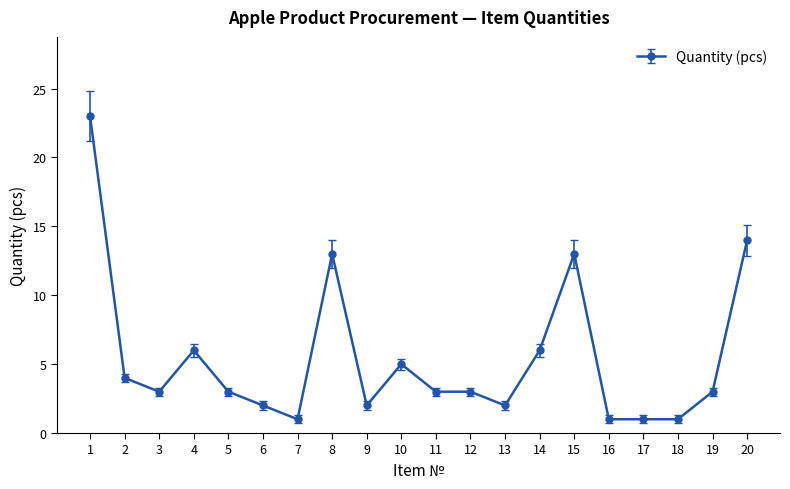

Reading left to right, what are all the values shown in this chart?

1=23	2=4	3=3	4=6	5=3	6=2	7=1	8=13	9=2	10=5	11=3	12=3	13=2	14=6	15=13	16=1	17=1	18=1	19=3	20=14